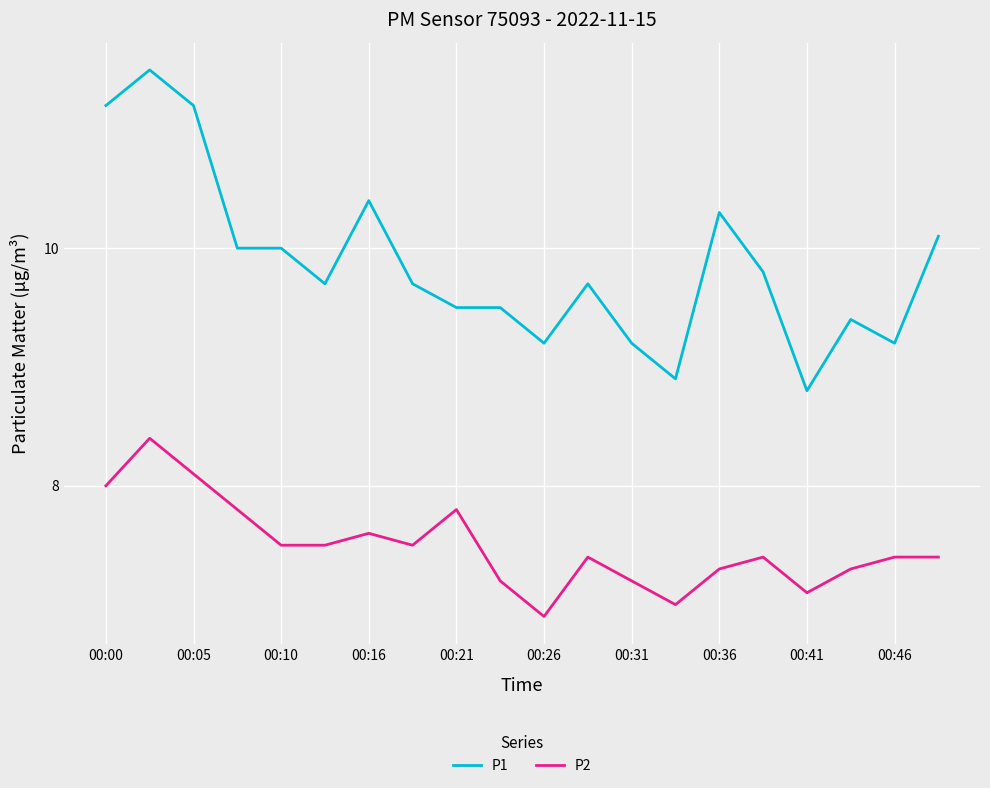

Reading left to right, what are all the values shown in this chart?

P1: 11.2	11.5	11.2	10.0	10.0	9.7	10.4	9.7	9.5	9.5	9.2	9.7	9.2	8.9	10.3	9.8	8.8	9.4	9.2	10.1
P2: 8.0	8.4	8.1	7.8	7.5	7.5	7.6	7.5	7.8	7.2	6.9	7.4	7.2	7.0	7.3	7.4	7.1	7.3	7.4	7.4